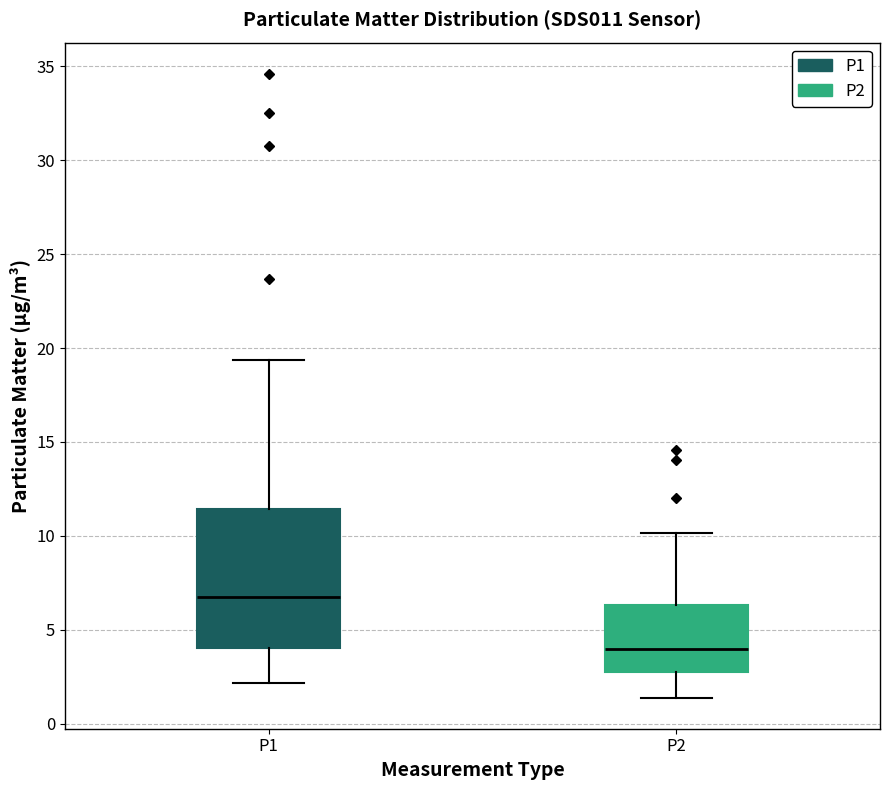

Which box is the tallest, from its lower edge to its upper edge?

P1